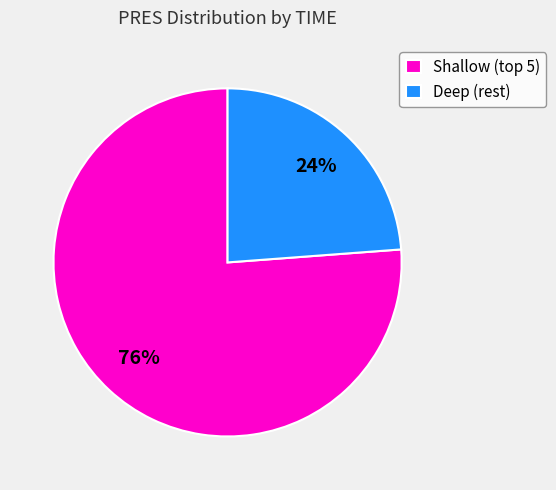

Is there a majority slice in this chart?

Yes